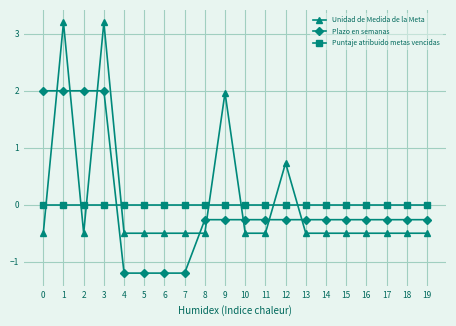

Which series has the widest spread of values?

Unidad de Medida de la Meta